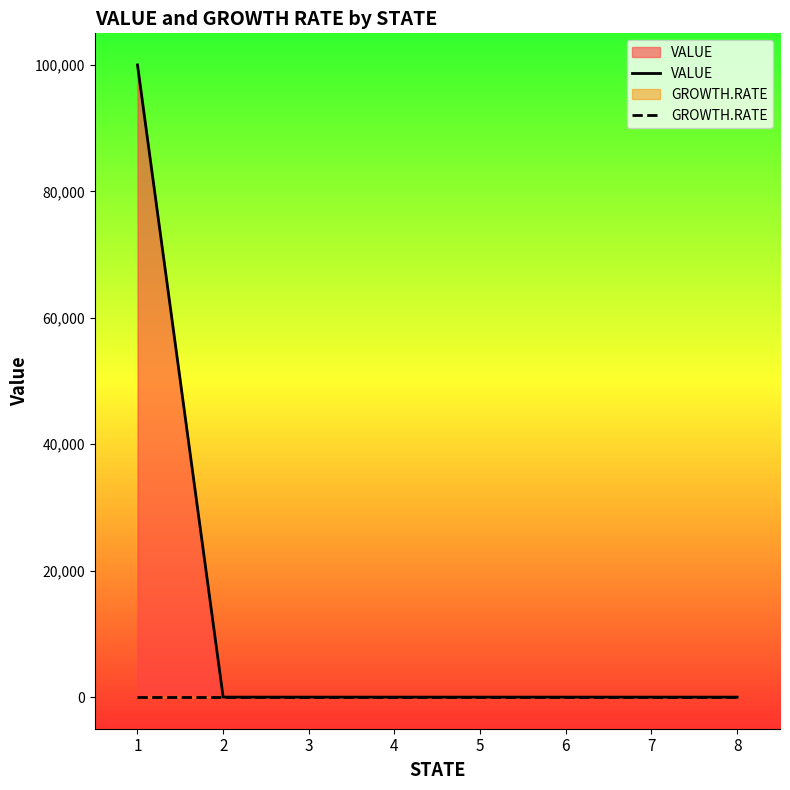

At how many categories does at least one series exceed 66351?

1